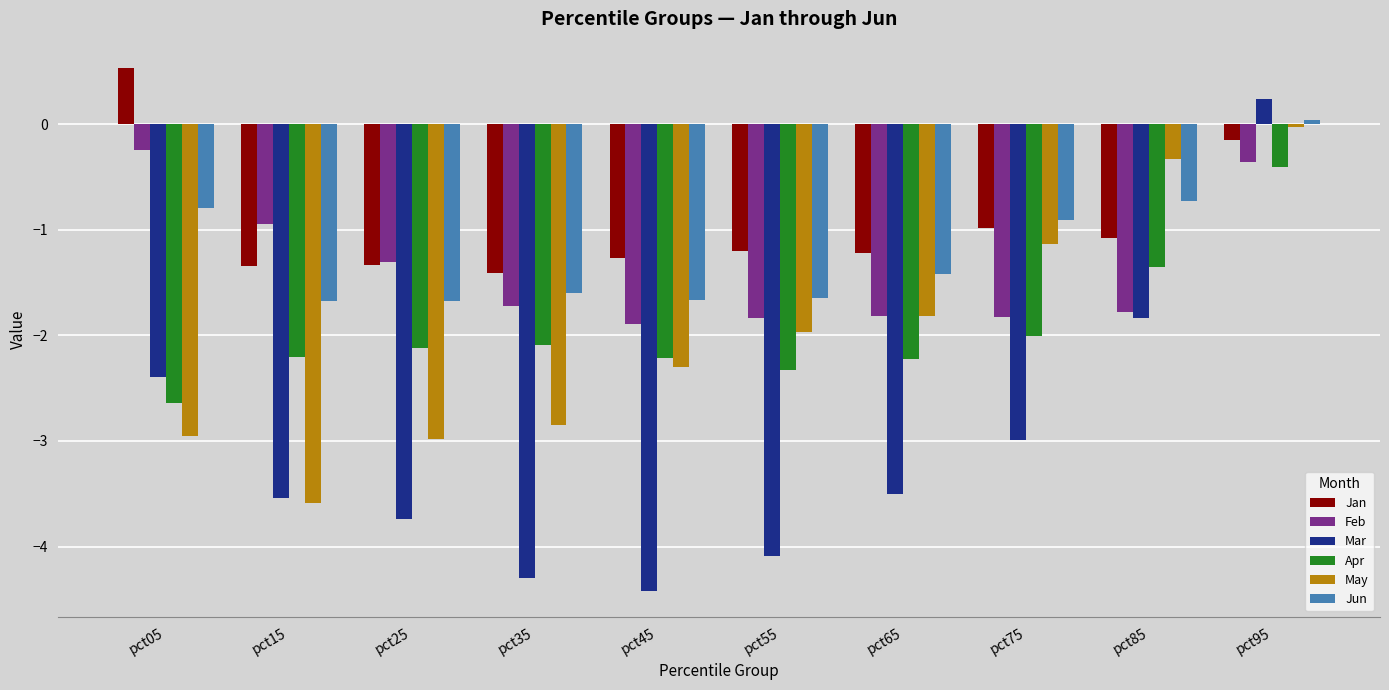

How many bars are there in total?

60